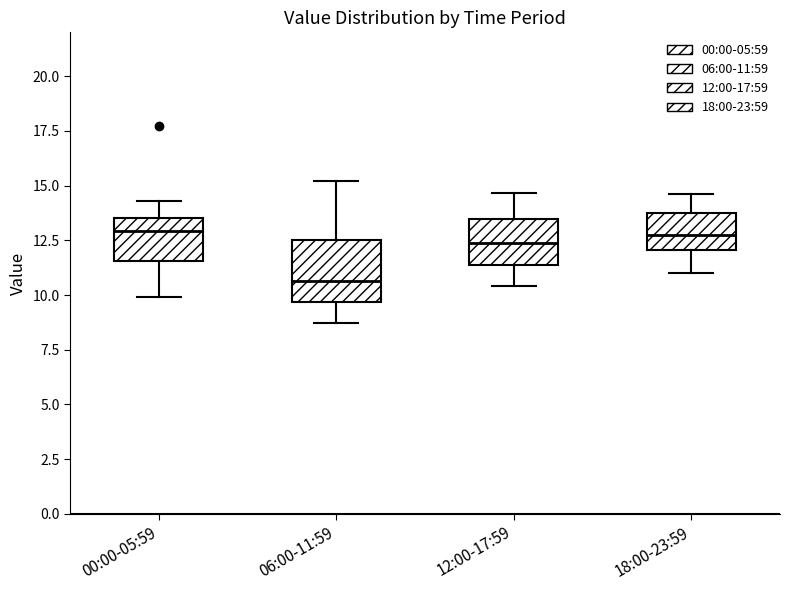

Where does the lower whisker of the box for 06:00-11:59 end on the y-axis? The values are not printed on the chart, so give them approximately, as read against the axis.

8.5